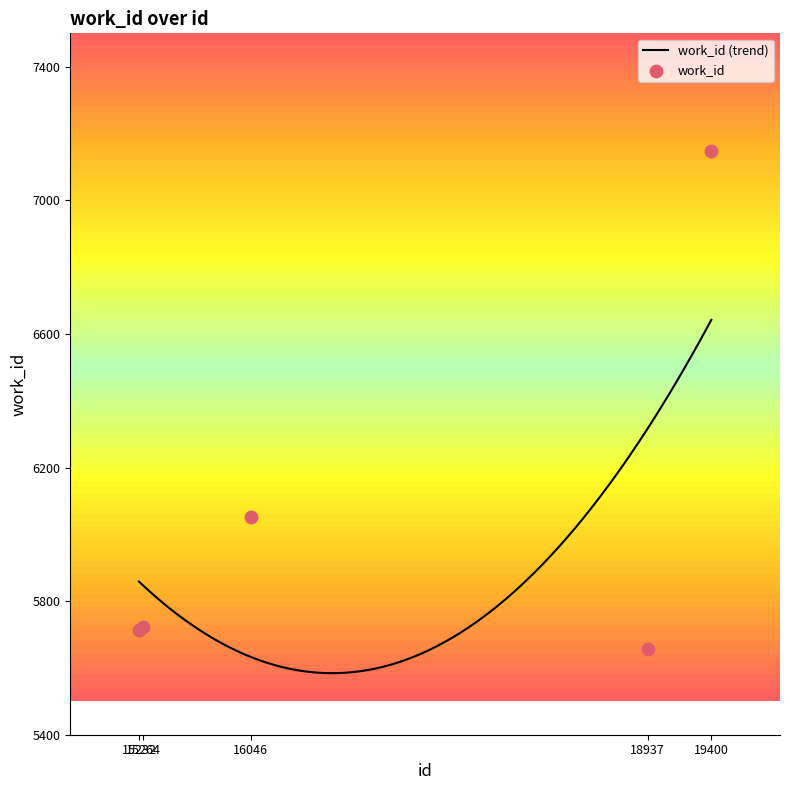

Which has a higher value, 18937 or 19400?

19400